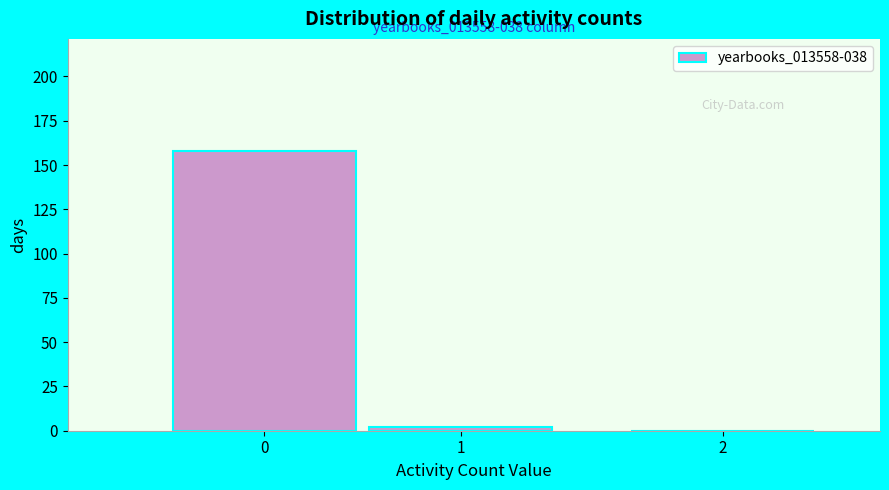

Reading left to right, what are all the values shown in this chart?

0=158	1=2	2=0